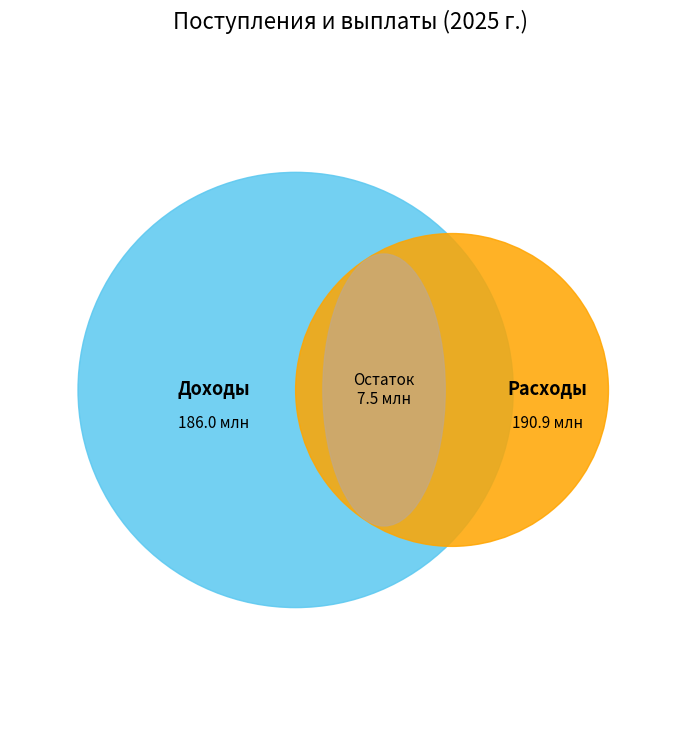

Count the number of slices in the pie.

3